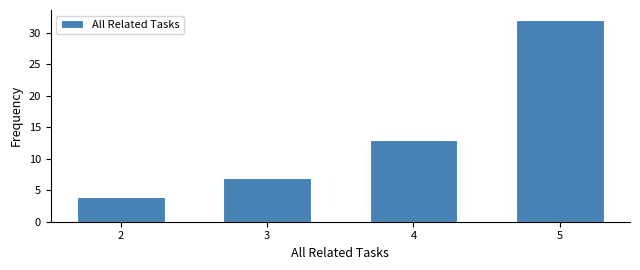

How tall is the bar that spans 1.5 to 2.5 on the x-axis? The values are not printed on the chart, so give them approximately, as read against the axis.

4